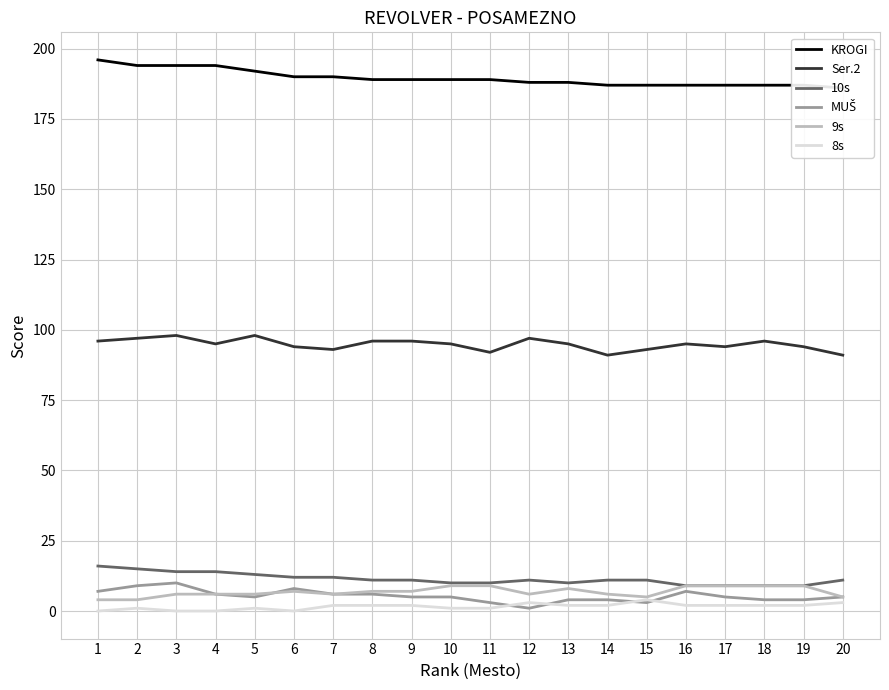

What is the total value across all series at 14?

301